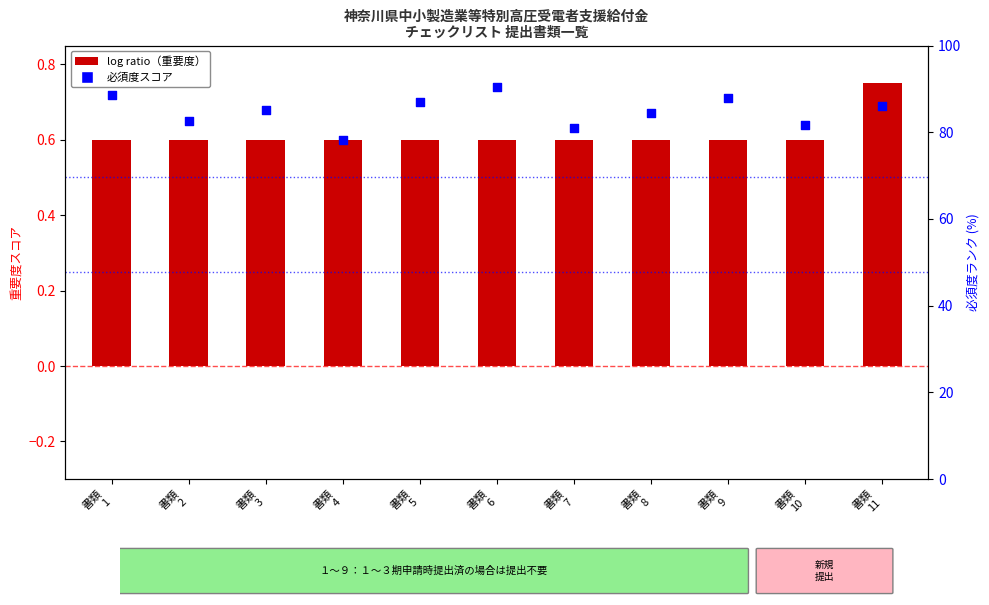

At how many categories does at least one series exceed 0?

11